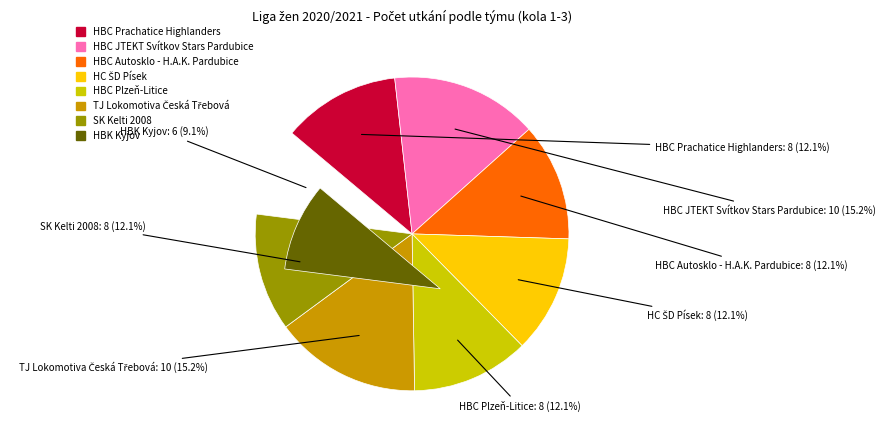

True or false: HBC Autosklo - H.A.K. Pardubice accounts for 12% of the total.

True